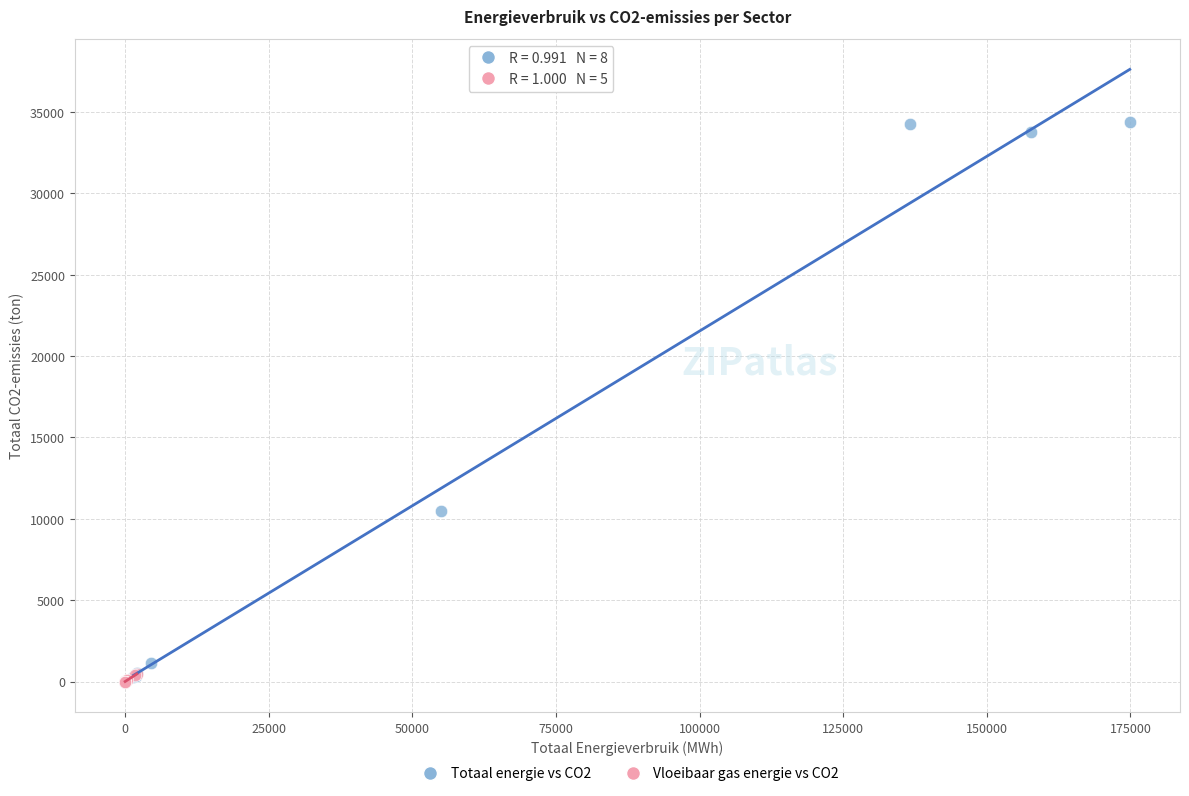

What are all the series names shown in the legend?

Totaal energie vs CO2, Vloeibaar gas energie vs CO2